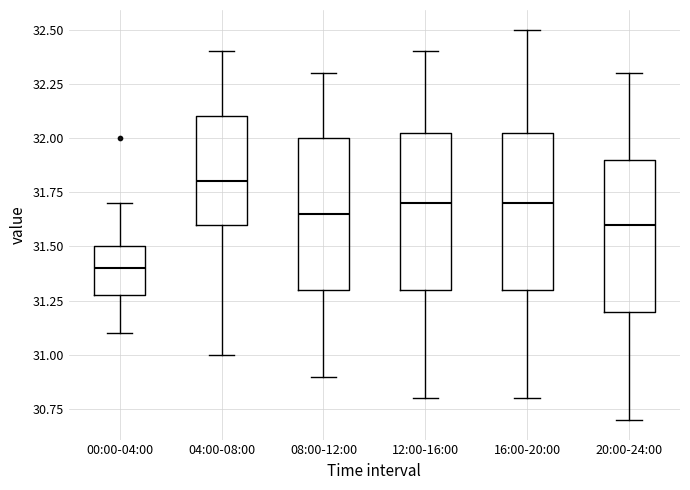

Reading left to right, read every box against the y-axis: the position of its median line, the range the box covers, and the ends of its whiskers. The values are not printed on the chart, so give them approximately, as read against the axis.

00:00-04:00: median 31.40, box 31.30 to 31.50, whiskers 31.10 to 31.70
04:00-08:00: median 31.80, box 31.60 to 32.10, whiskers 31.00 to 32.40
08:00-12:00: median 31.65, box 31.30 to 32.00, whiskers 30.90 to 32.30
12:00-16:00: median 31.70, box 31.30 to 32.05, whiskers 30.80 to 32.40
16:00-20:00: median 31.70, box 31.30 to 32.05, whiskers 30.80 to 32.50
20:00-24:00: median 31.60, box 31.20 to 31.90, whiskers 30.70 to 32.30